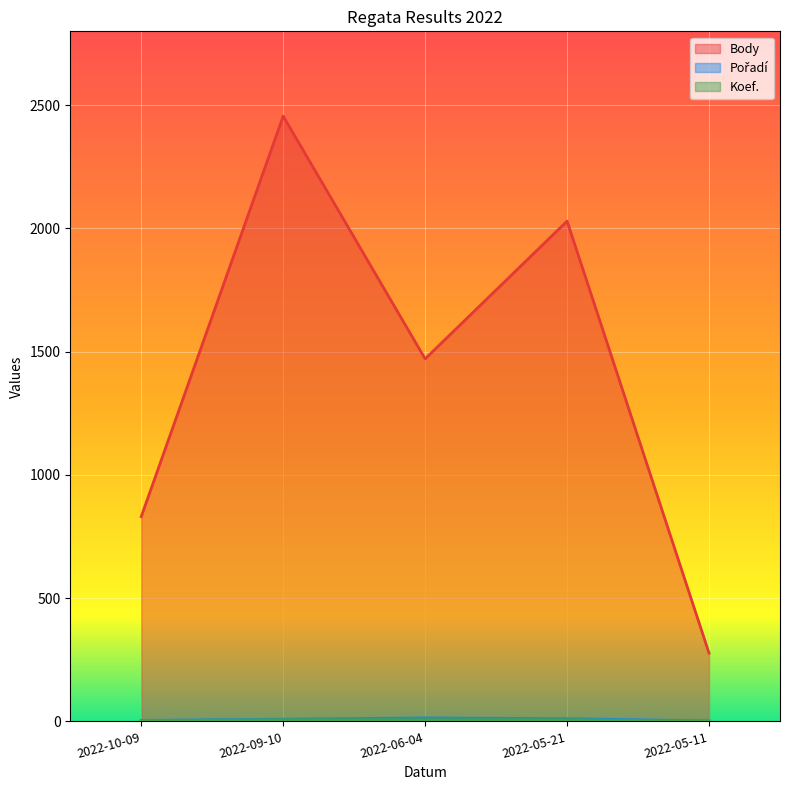

Which series has the widest spread of values?

Body